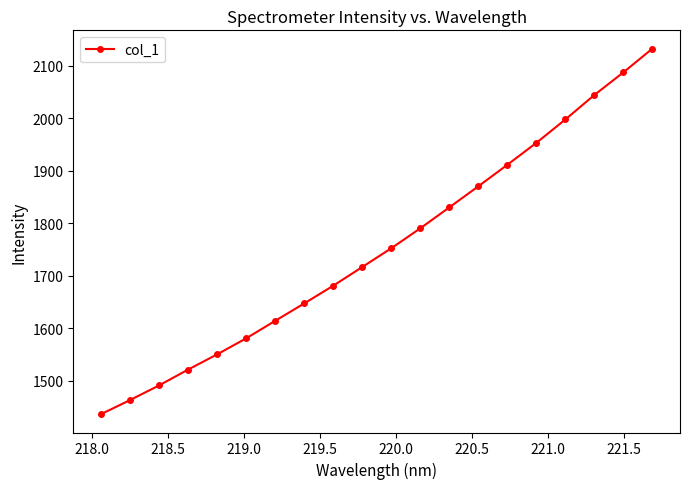

What is the maximum value shown in the chart?

2132.8